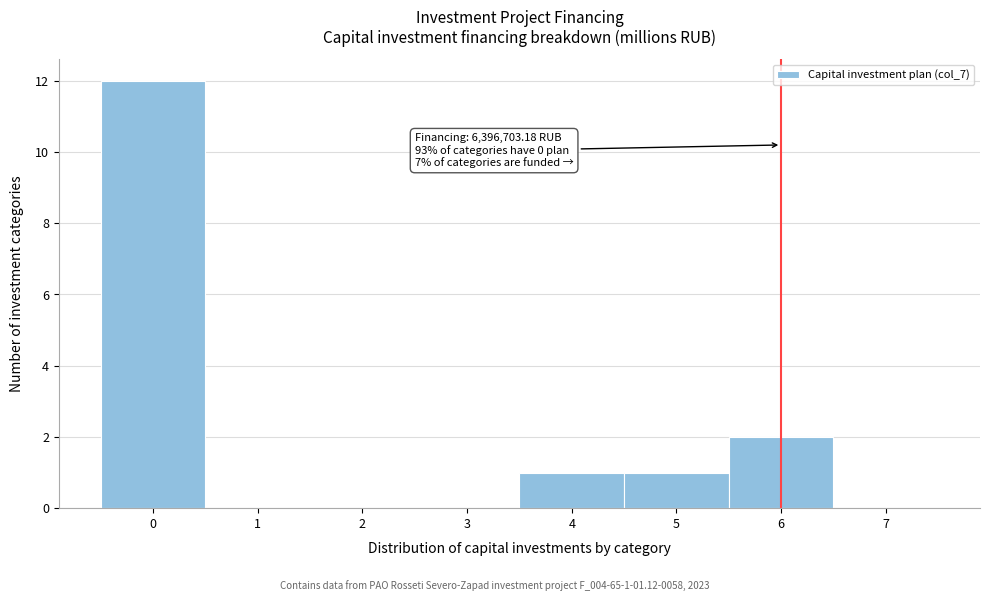

Which range on the x-axis has the tallest bar?

-0.5 to 0.5